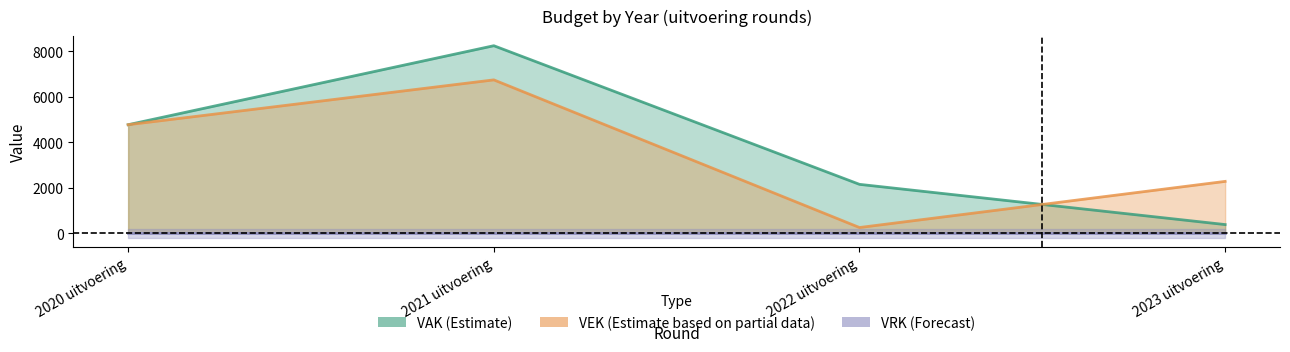

List the series in order of their peak value, lowest first.

VRK, VEK, VAK